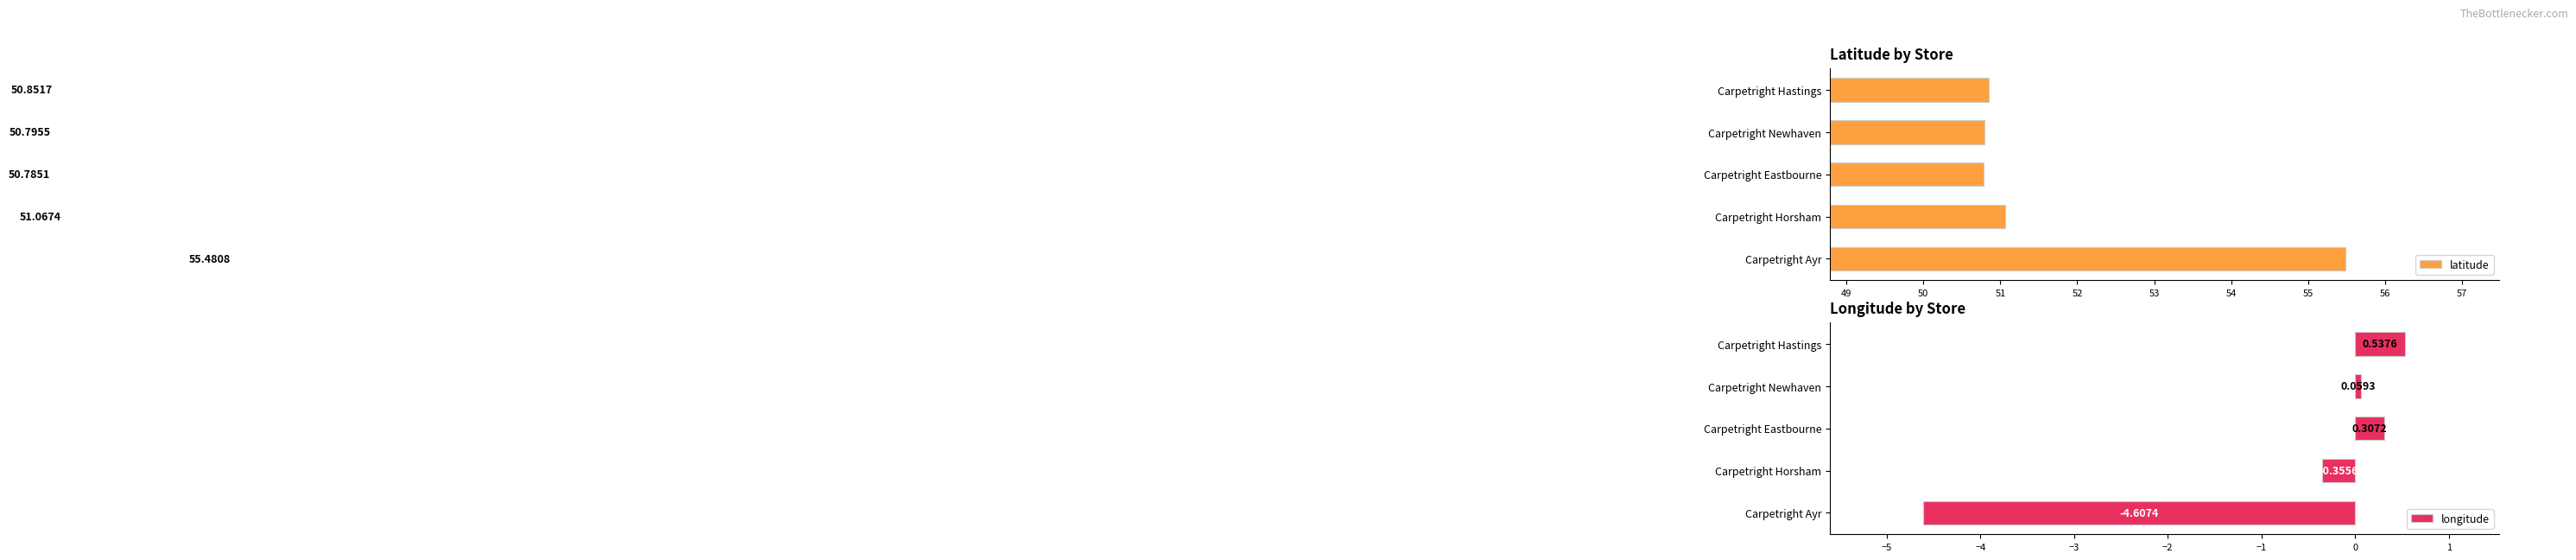

What is the difference between the longitude values at Carpetright Horsham and Carpetright Eastbourne?

0.7